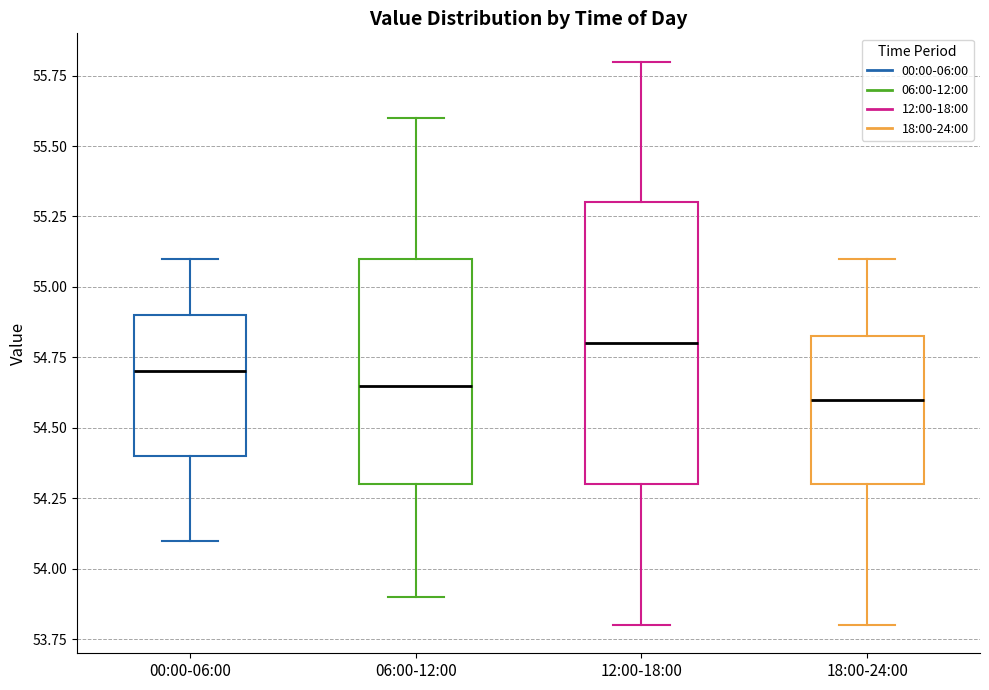

Which box's median line is the highest?

12:00-18:00